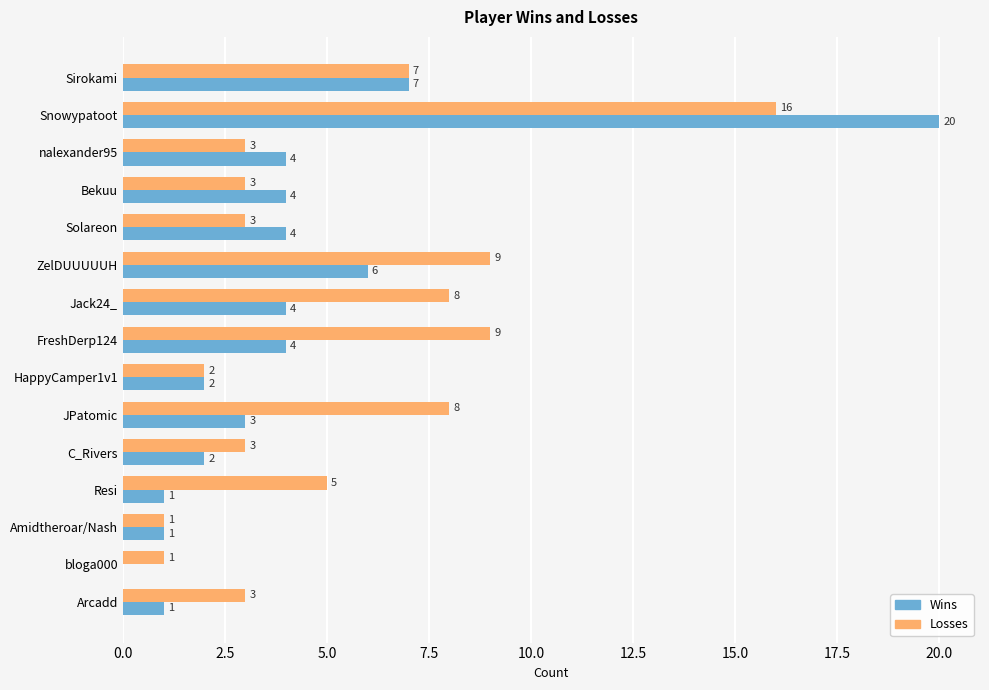

The Wins series shows 4 at Solareon. True or false?

True